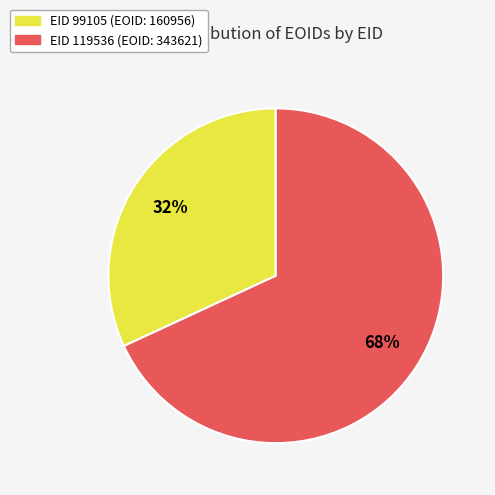

To the nearest percent, what is the average slice percentage?

50%